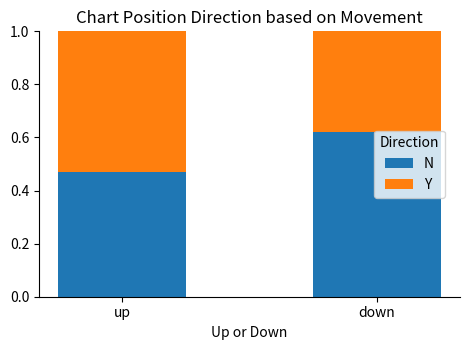

At which label does N reach its minimum?

up